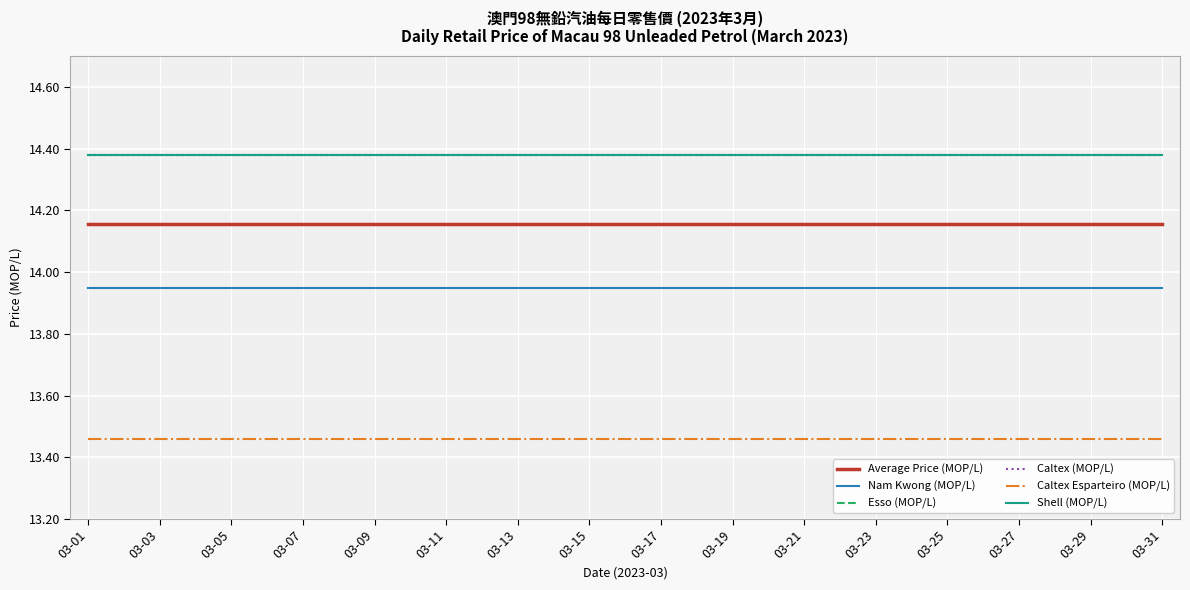

List the labels in order of Caltex (MOP/L) value, largest first.

03-01, 03-03, 03-05, 03-07, 03-09, 03-11, 03-13, 03-15, 03-17, 03-19, 03-21, 03-23, 03-25, 03-27, 03-29, 03-31, 16, 17, 18, 19, 20, 21, 22, 23, 24, 25, 26, 27, 28, 29, 30